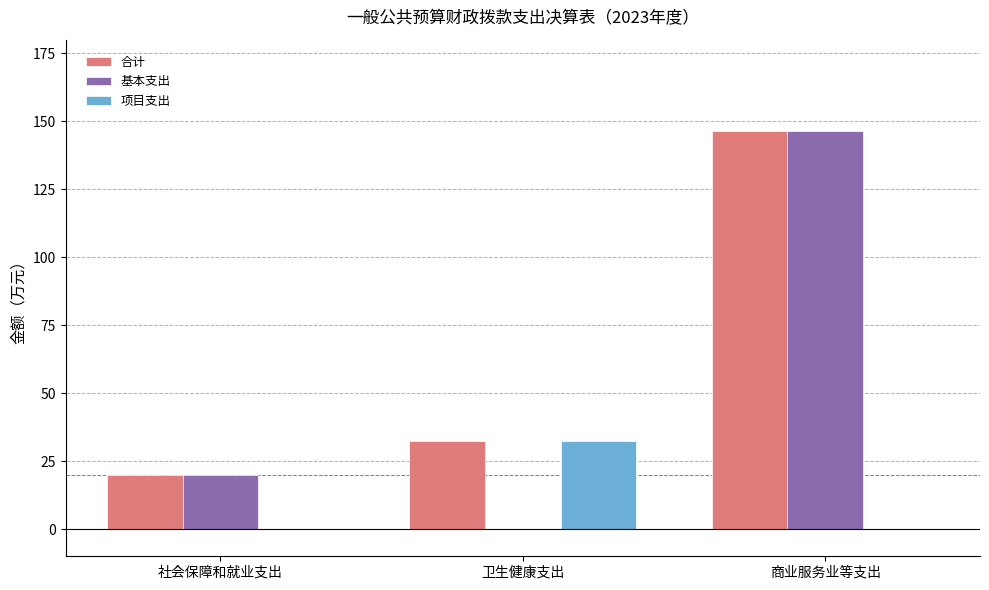

Reading left to right, what are all the values shown in this chart?

合计: 社会保障和就业支出=20.0	卫生健康支出=32.4	商业服务业等支出=146.4
基本支出: 社会保障和就业支出=20.0	卫生健康支出=0.0	商业服务业等支出=146.4
项目支出: 社会保障和就业支出=0.0	卫生健康支出=32.4	商业服务业等支出=0.0